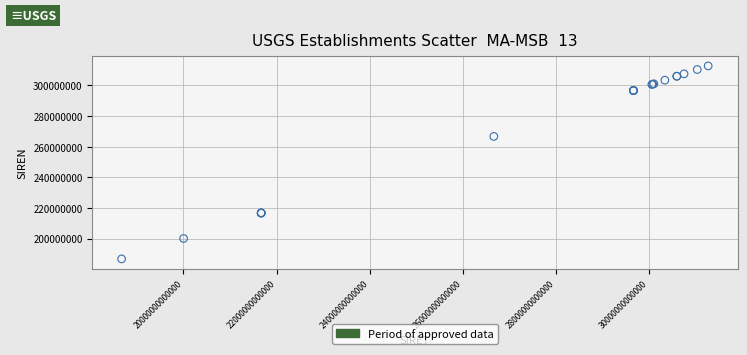

What Y value in the scatter plot is closest to 249735321?

266703982